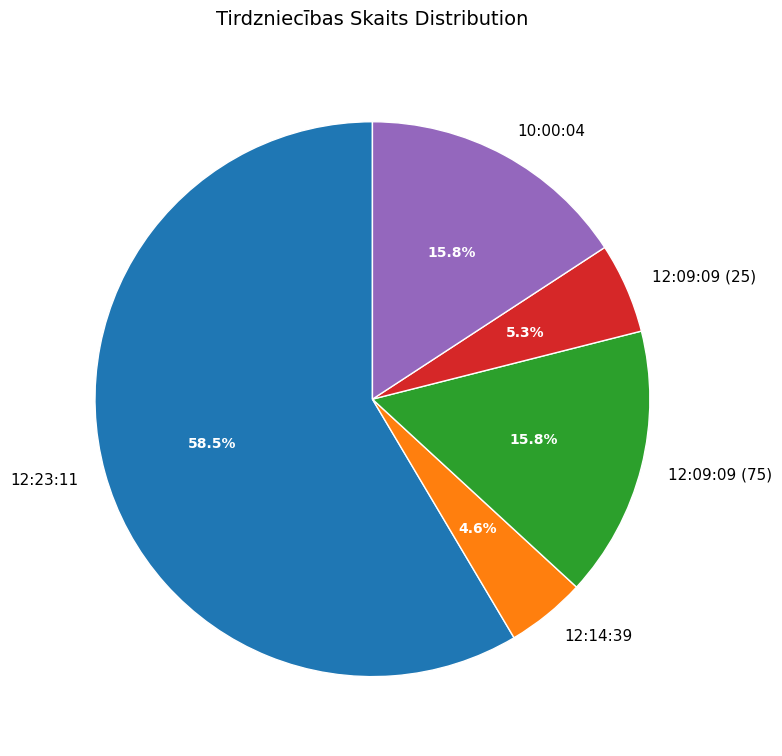

How many slices are in this pie chart?

5